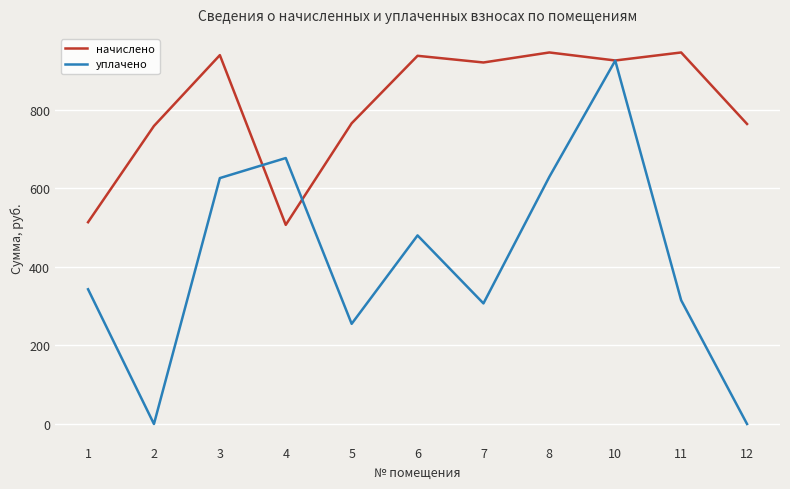

The value of начислено at 2 is 1238.6. True or false?

False